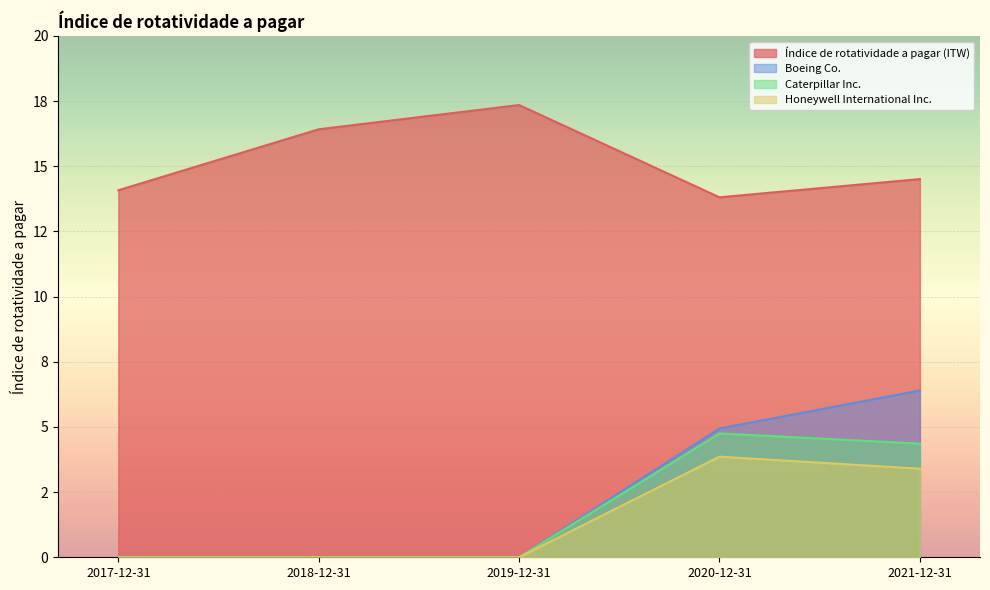

The value of Índice de rotatividade a pagar (ITW) at 2019-12-31 is 17.4. True or false?

True